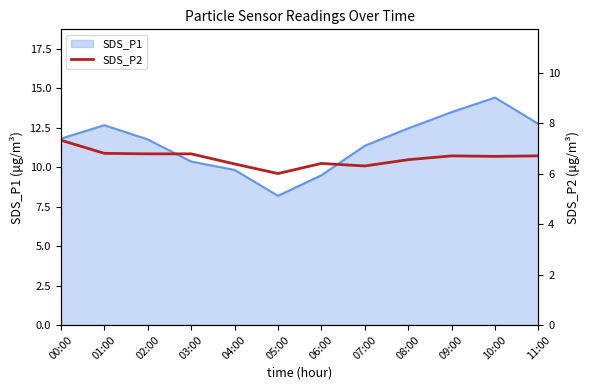

True or false: SDS_P1 has a value of 17.3 at 02:00.

False